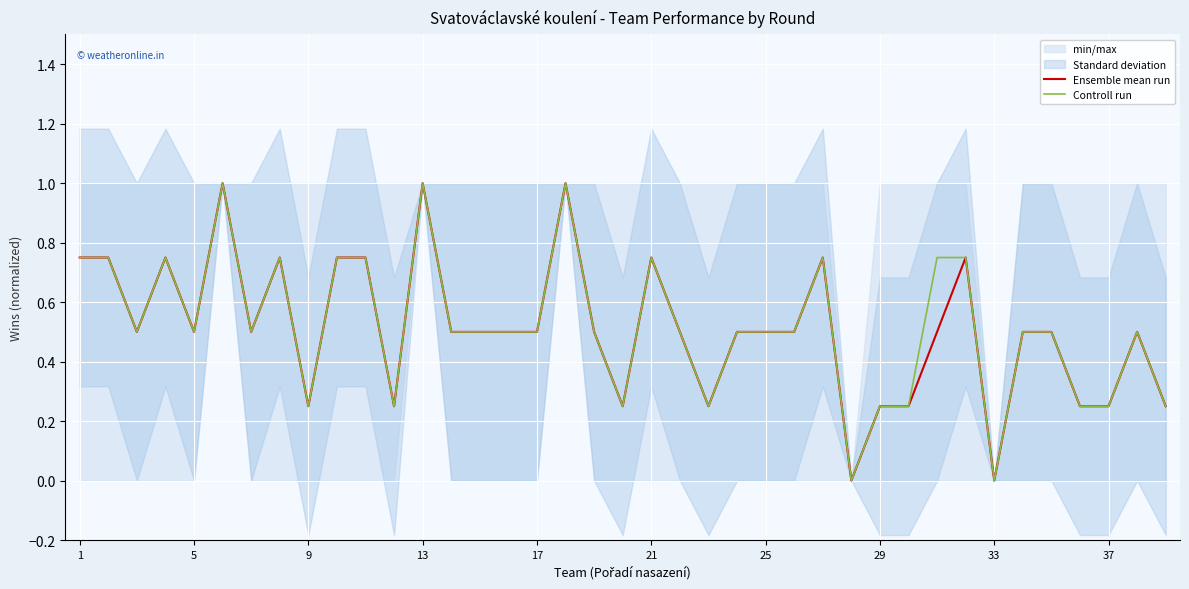

What is the sum of all Ensemble mean run values?

20.0